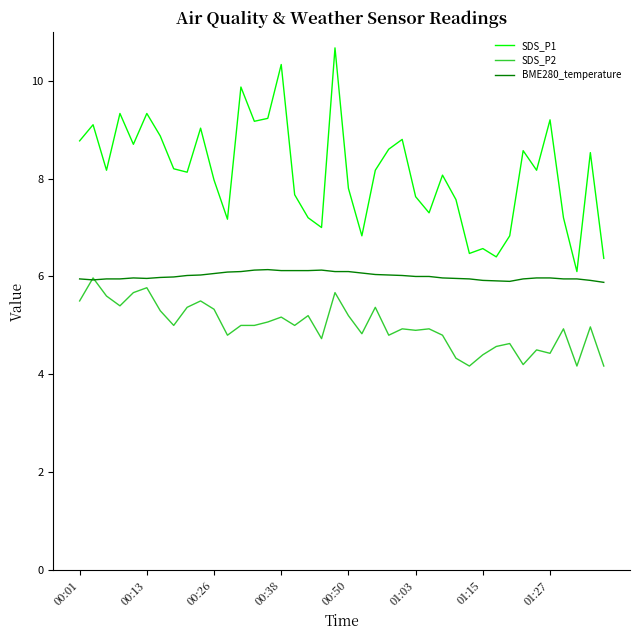

Count the number of categories in the chart.

40